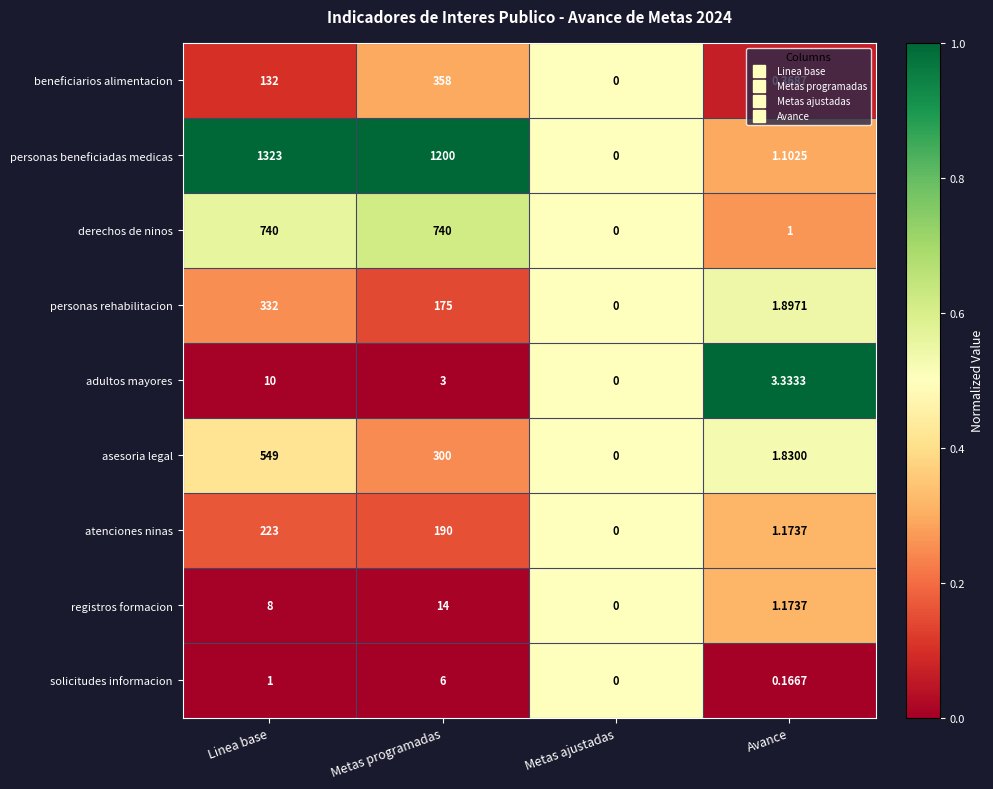

Rank the series at Linea base from lowest to highest value.

solicitudes informacion, registros formacion, adultos mayores, beneficiarios alimentacion, atenciones ninas, personas rehabilitacion, asesoria legal, derechos de ninos, personas beneficiadas medicas